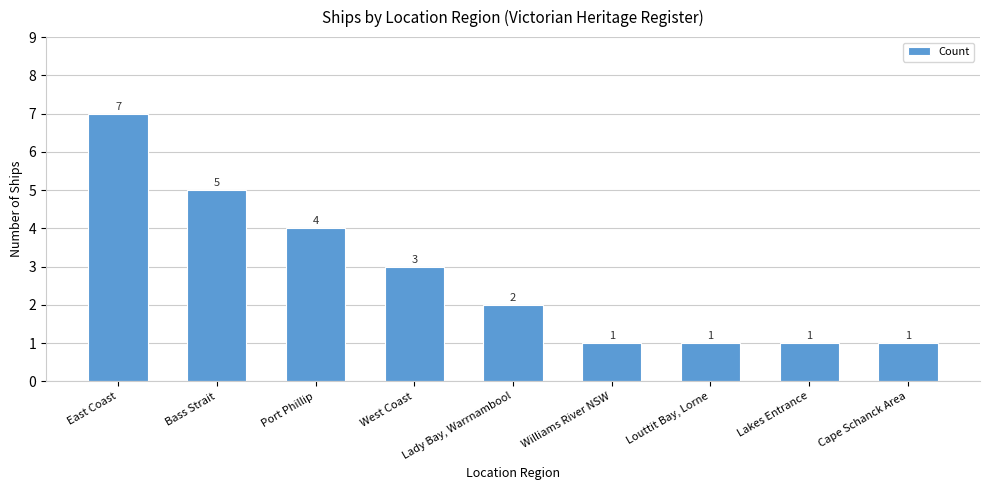

How many values are below 2?

4